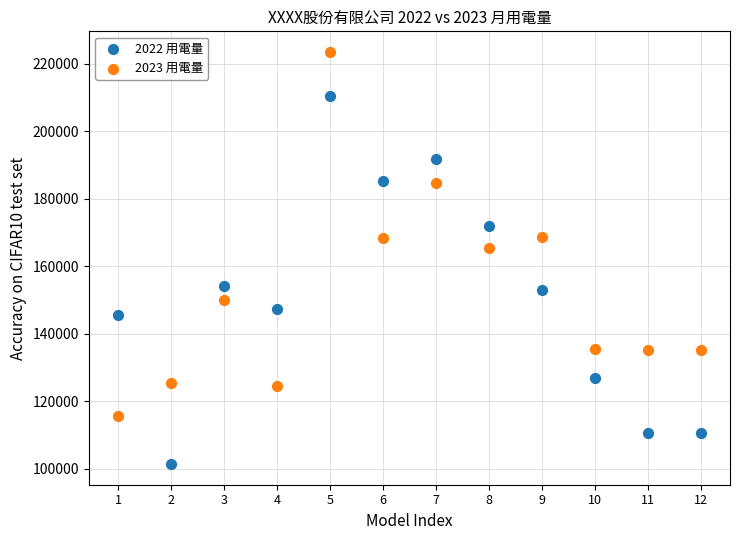

What is the X range (max minus min) for the scatter plot?

11.0